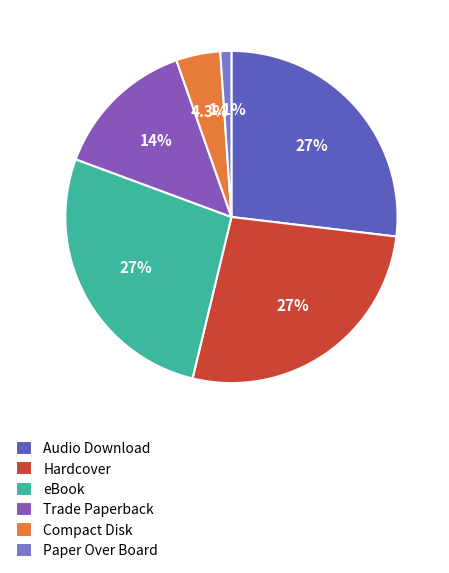

To the nearest percent, what is the difference between the Trade Paperback and Hardcover slice percentages?

13%